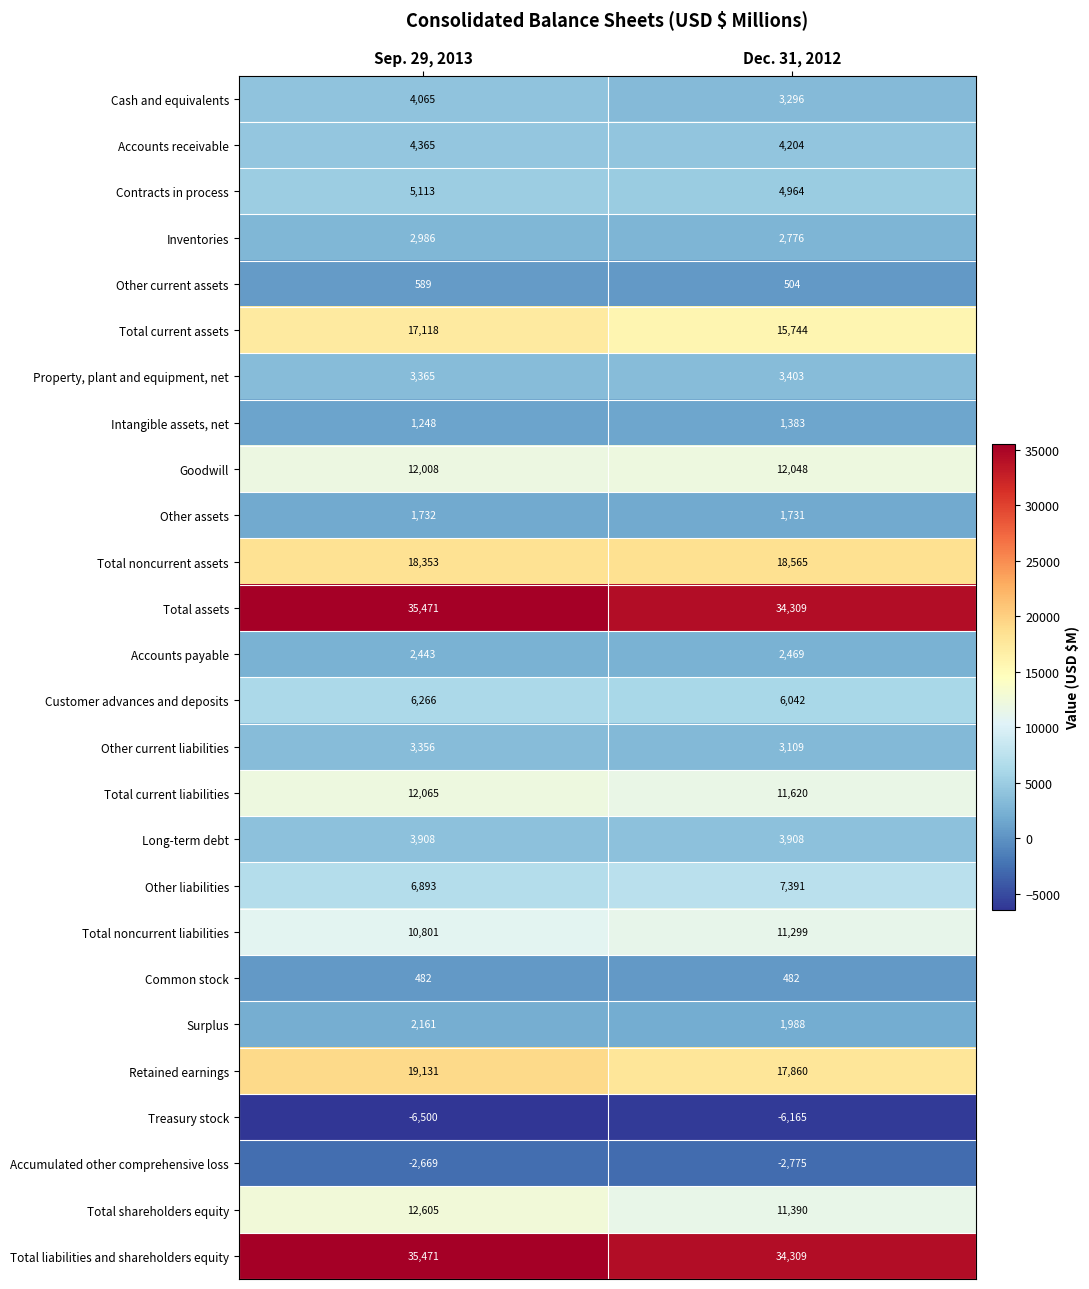

What is the total value across all series at Sep. 29, 2013?

212826